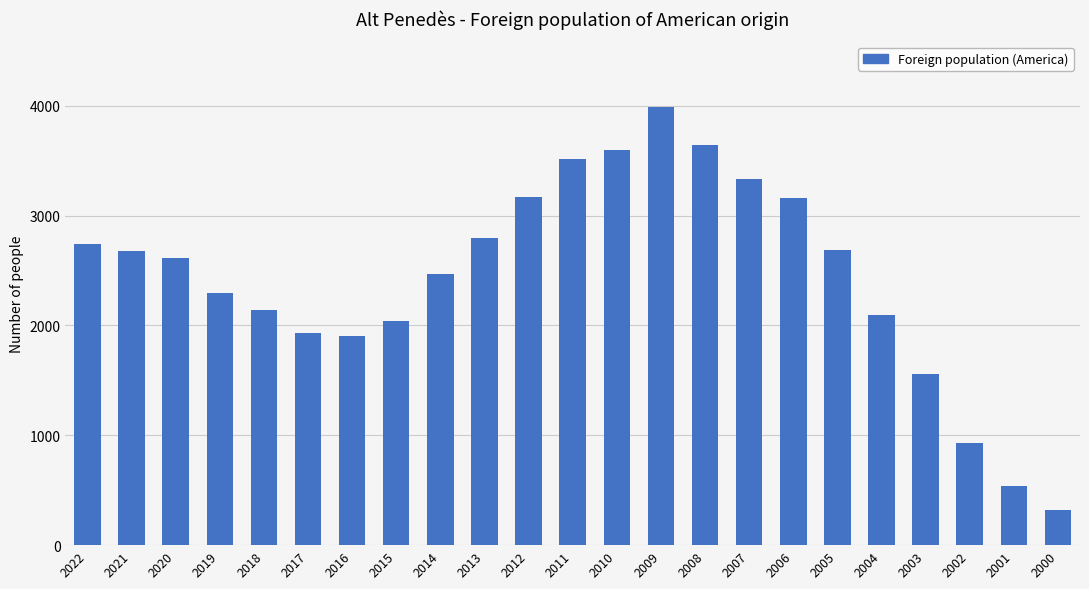

What is the greatest value displayed?

3989